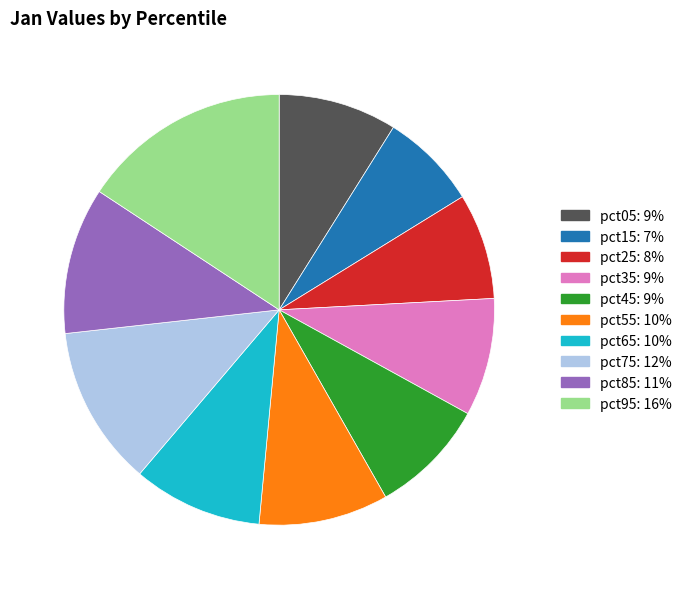

Which slice is the largest?

pct95